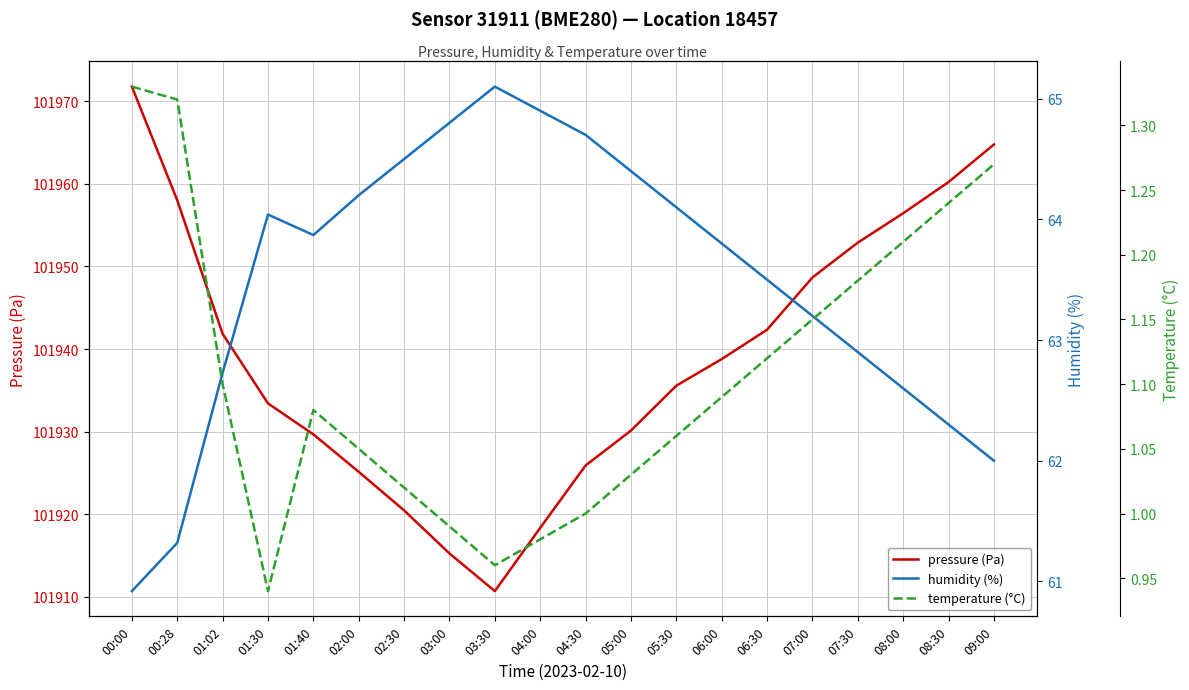

Reading right to left, extract all data points from this chart.

pressure (Pa): 101964.8	101960.2	101956.4	101952.9	101948.7	101942.3	101938.8	101935.6	101930.1	101925.9	101918.3	101910.7	101915.2	101920.4	101925.1	101929.7	101933.4	101941.8	101958.0	101971.8
humidity (%): 62.0	62.3	62.6	62.9	63.2	63.5	63.8	64.1	64.4	64.7	64.9	65.1	64.8	64.5	64.2	63.9	64.0	62.7	61.3	60.9
temperature (°C): 1.3	1.2	1.2	1.2	1.1	1.1	1.1	1.1	1.0	1.0	1.0	1.0	1.0	1.0	1.1	1.1	0.9	1.1	1.3	1.3